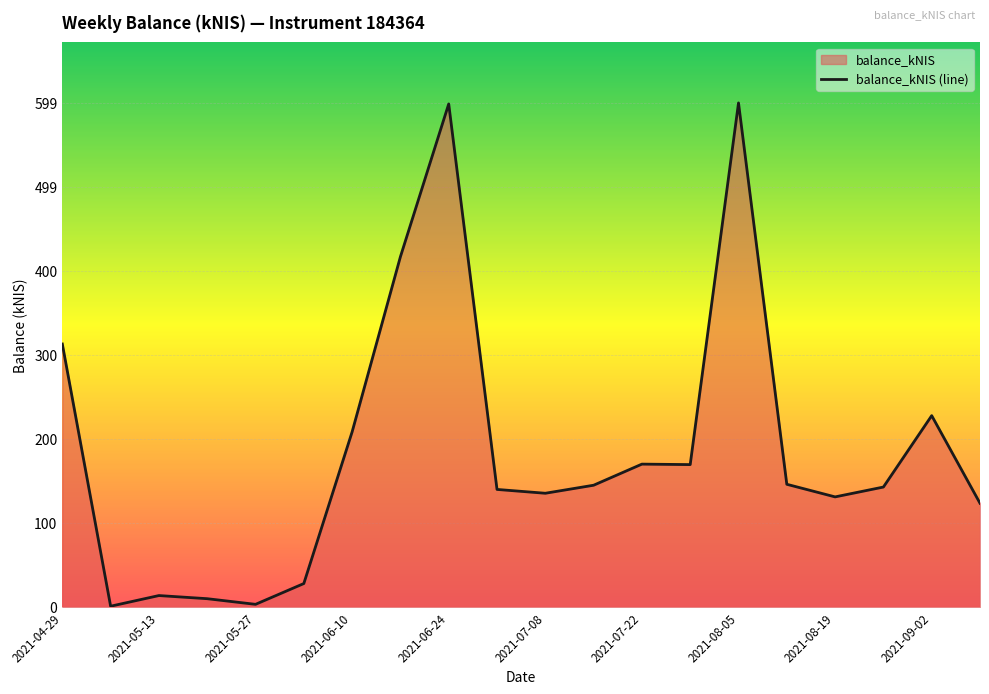

What is the difference between the second highest and second lowest values?

594.8